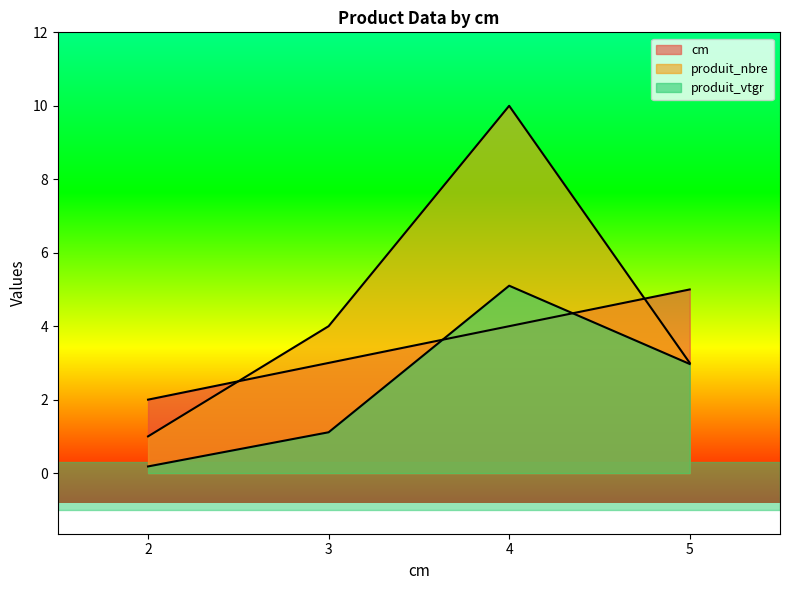

At which label is produit_vtgr closest to 2?

3